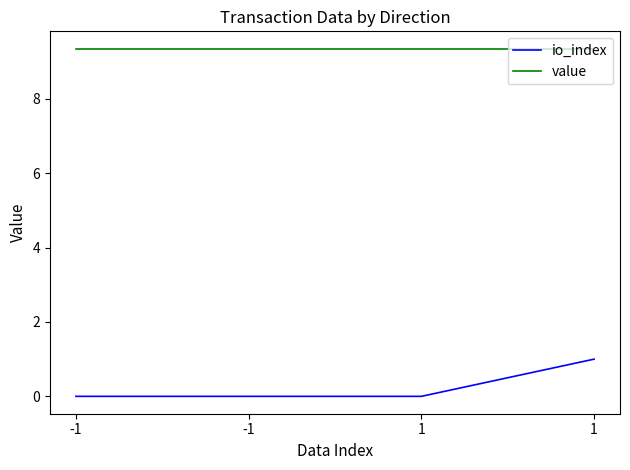

How many series are shown in this chart?

2